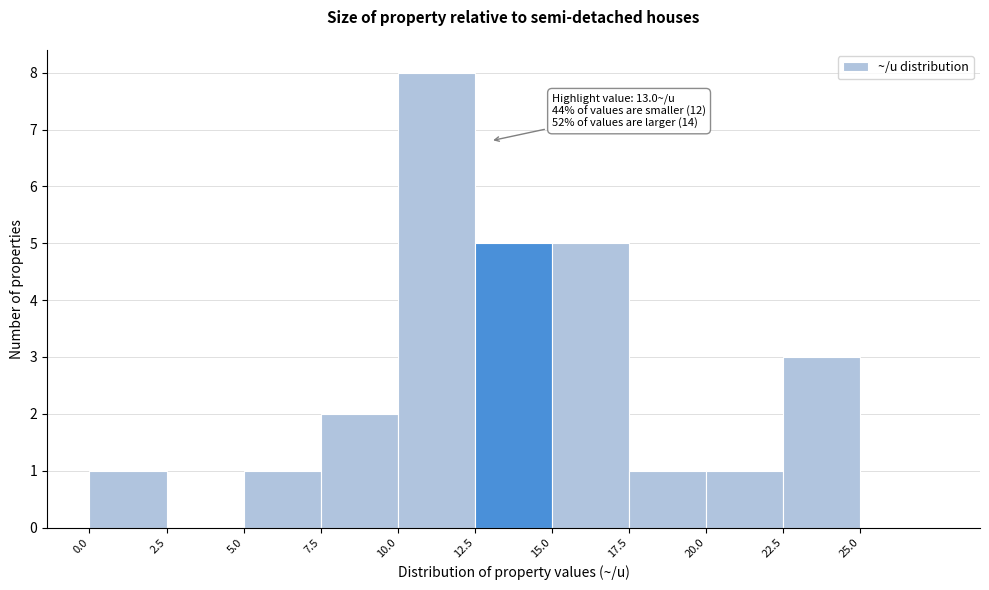

Over which range of the x-axis is the bar tallest?

10.0 to 12.5